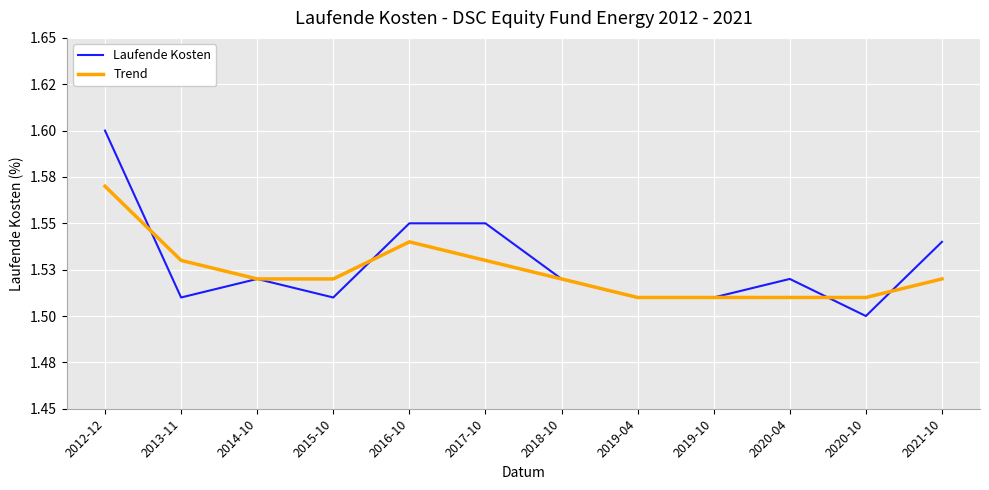

What is the highest value of the Laufende Kosten series?

1.6